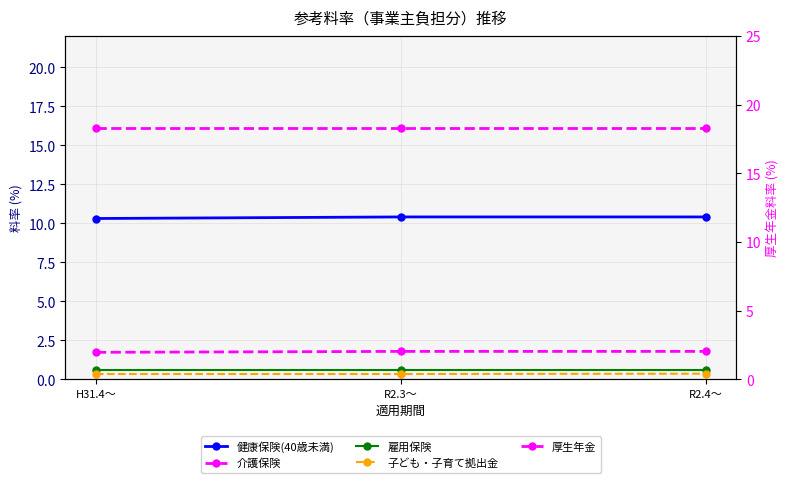

What is the total value across all series at R2.3～?

31.4